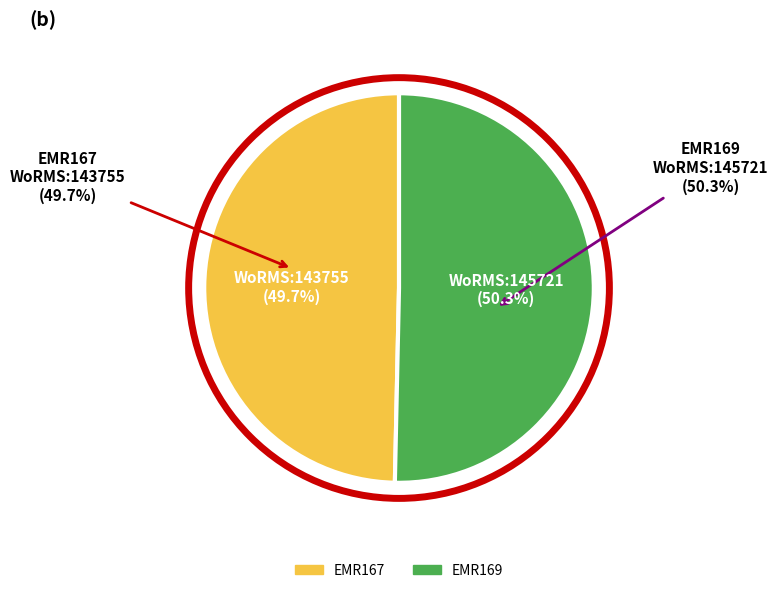

What portion of the pie excludes EMR169?

49.7%